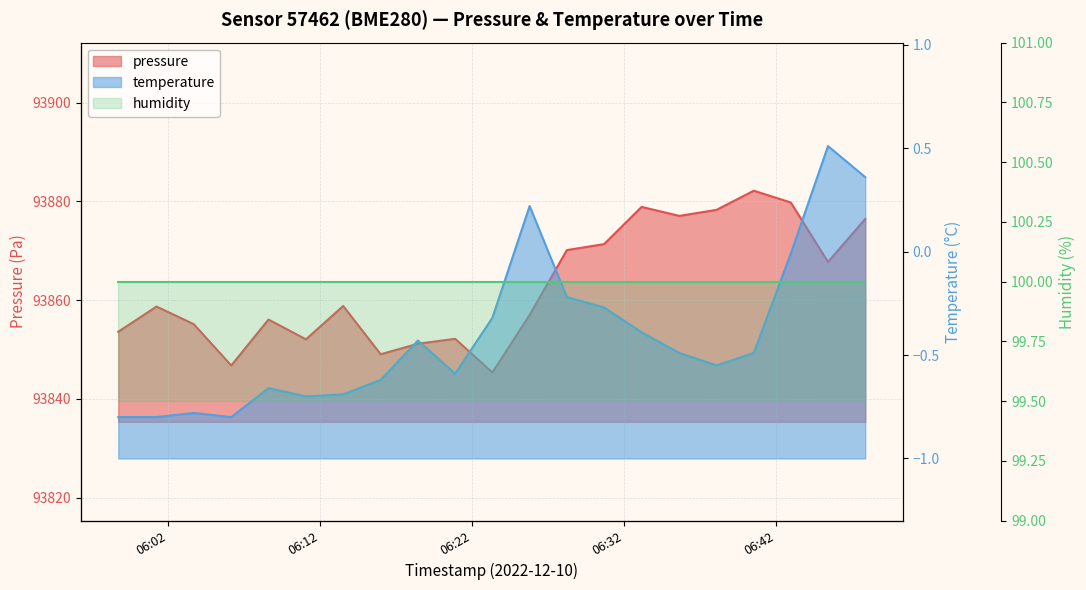

What position from the left is 2022-12-10T06:08:35?

5